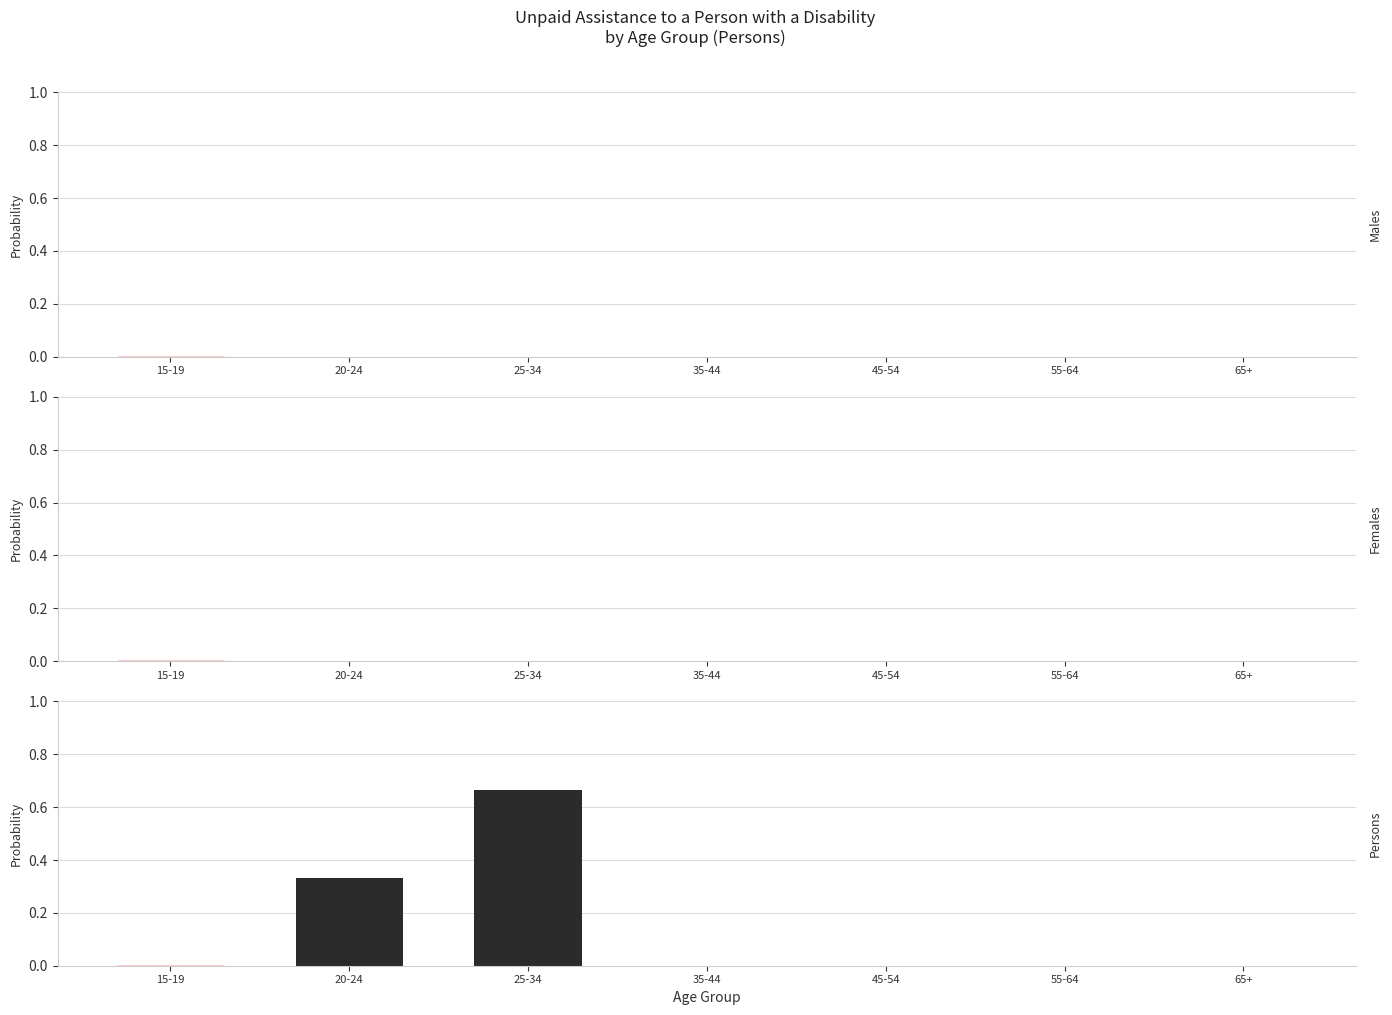

True or false: the data shows 0.1 at 20-24.

False